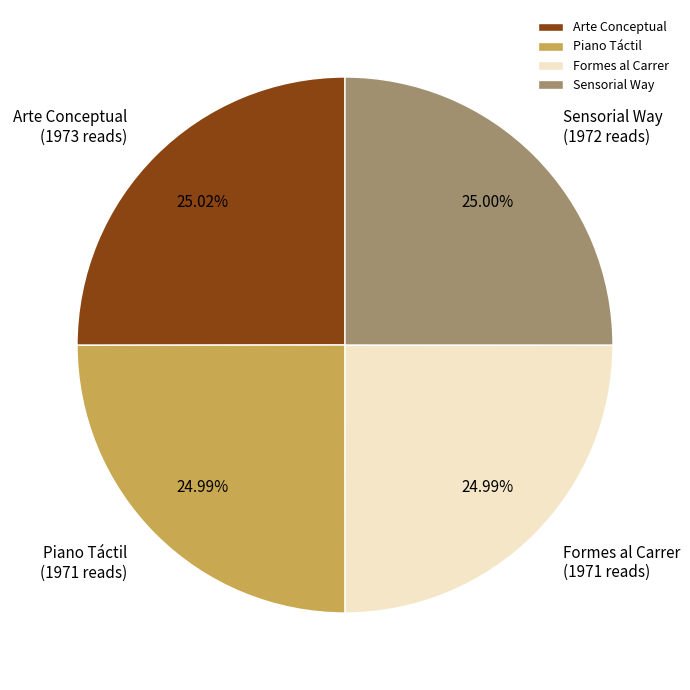

True or false: Formes al Carrer accounts for 30% of the total.

False